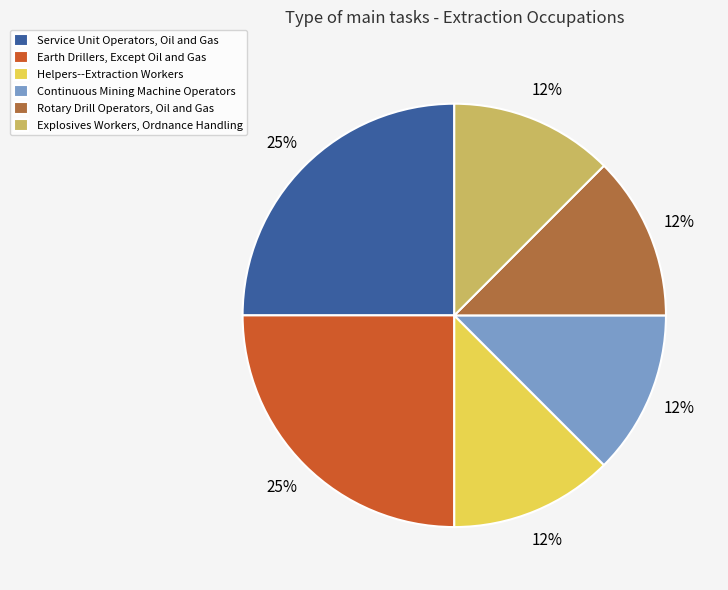

True or false: Continuous Mining Machine Operators accounts for 12% of the total.

True